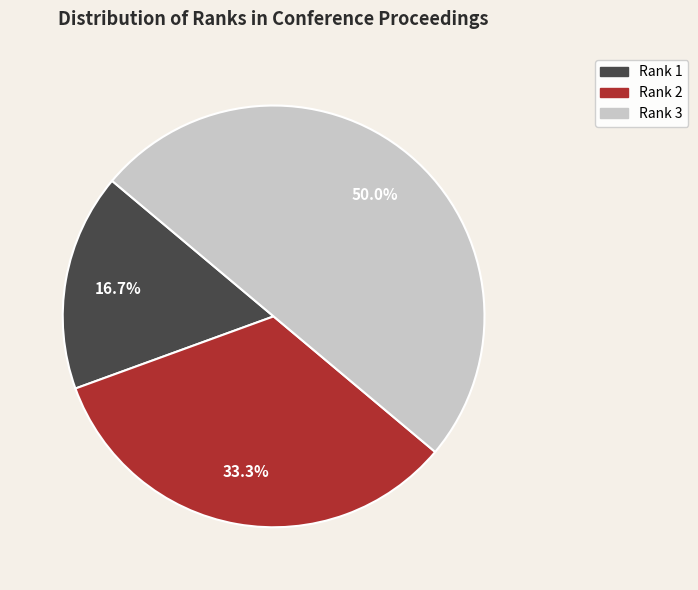

Combined, what portion of the pie is Rank 2 and Rank 1?

50.0%